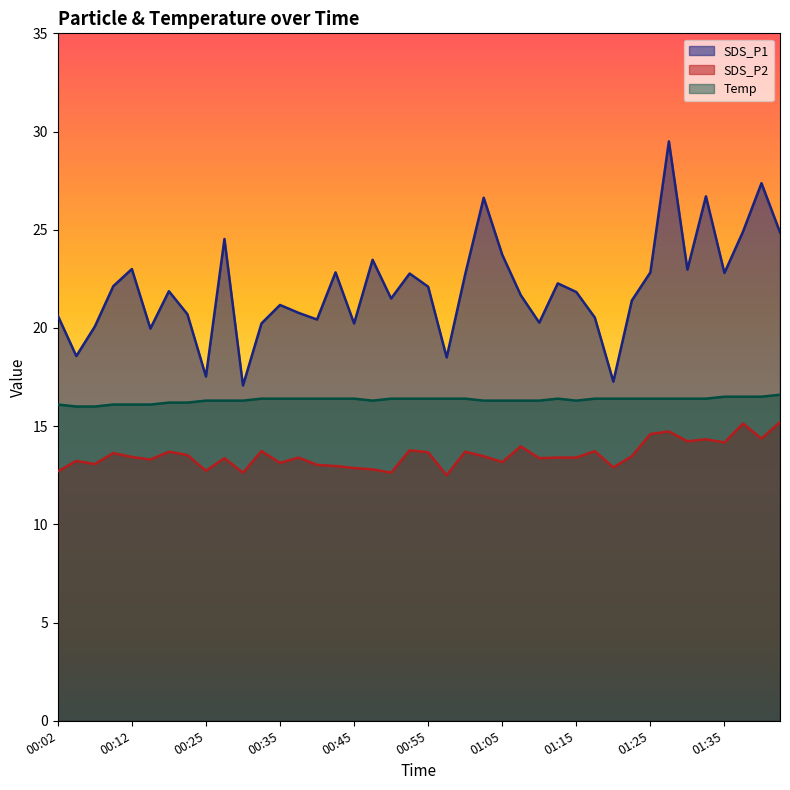

How many lines are shown in the chart?

3